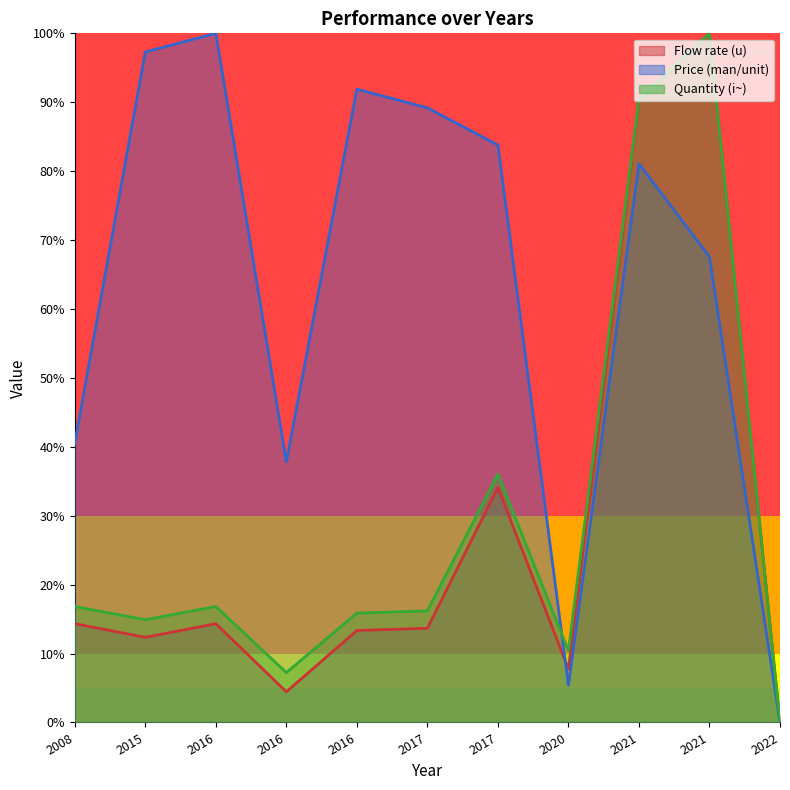

At which label does Quantity (i~) reach its peak?

2021